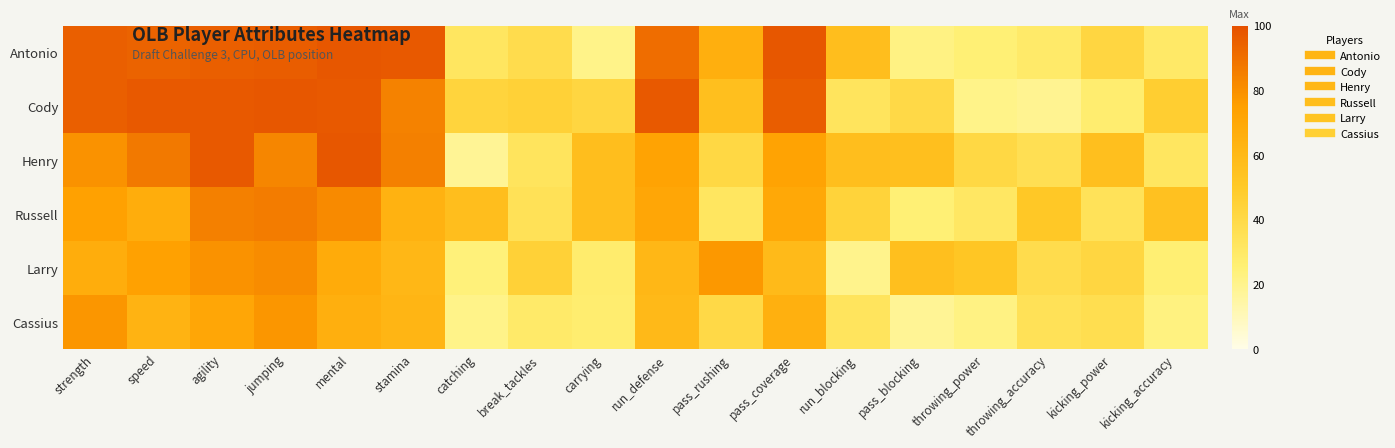

What is the smallest value displayed?

18